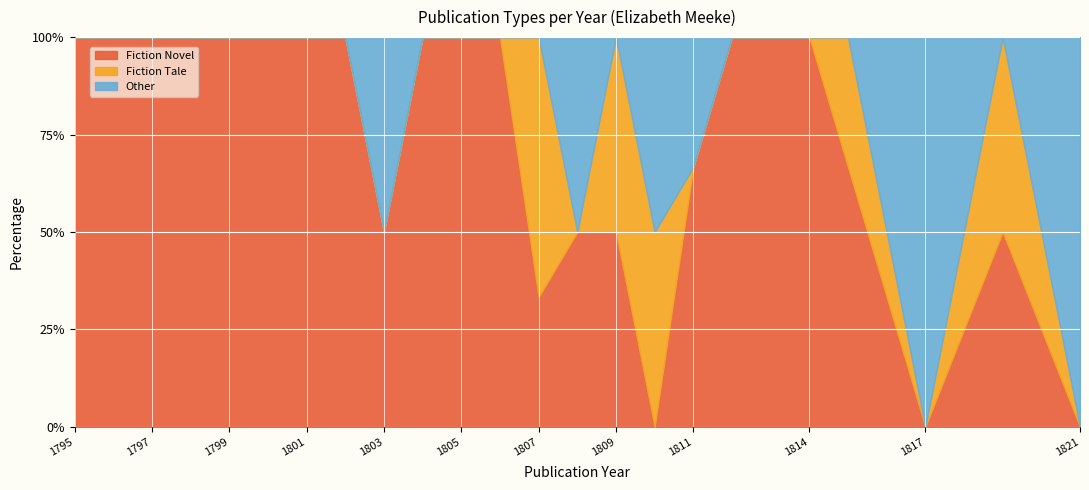

What is the value of the Fiction Novel point at the 2nd from the left?

1